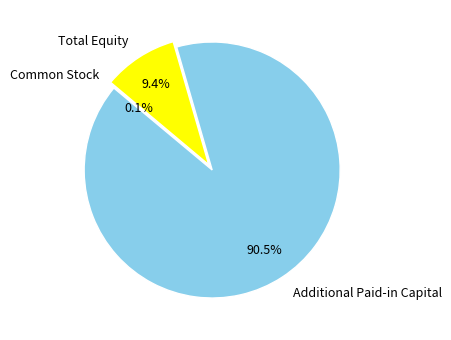

Does any single category account for the majority?

Yes